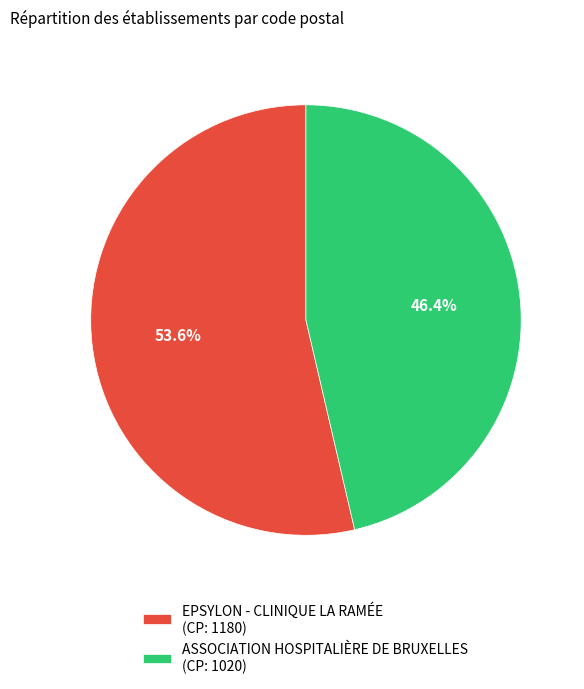

How much of the chart is everything except EPSYLON - CLINIQUE LA RAMÉE?

46.4%